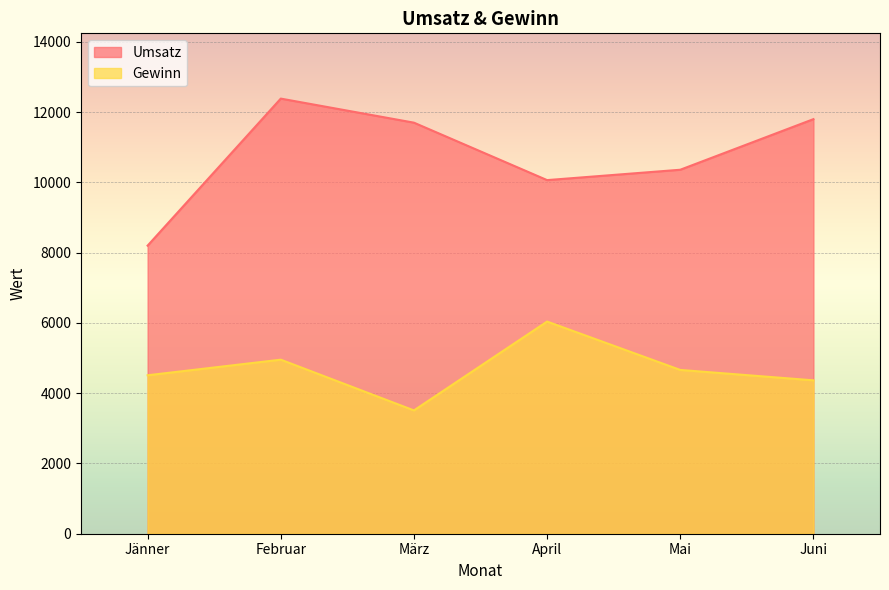

True or false: Gewinn and Umsatz cross at least once.

False